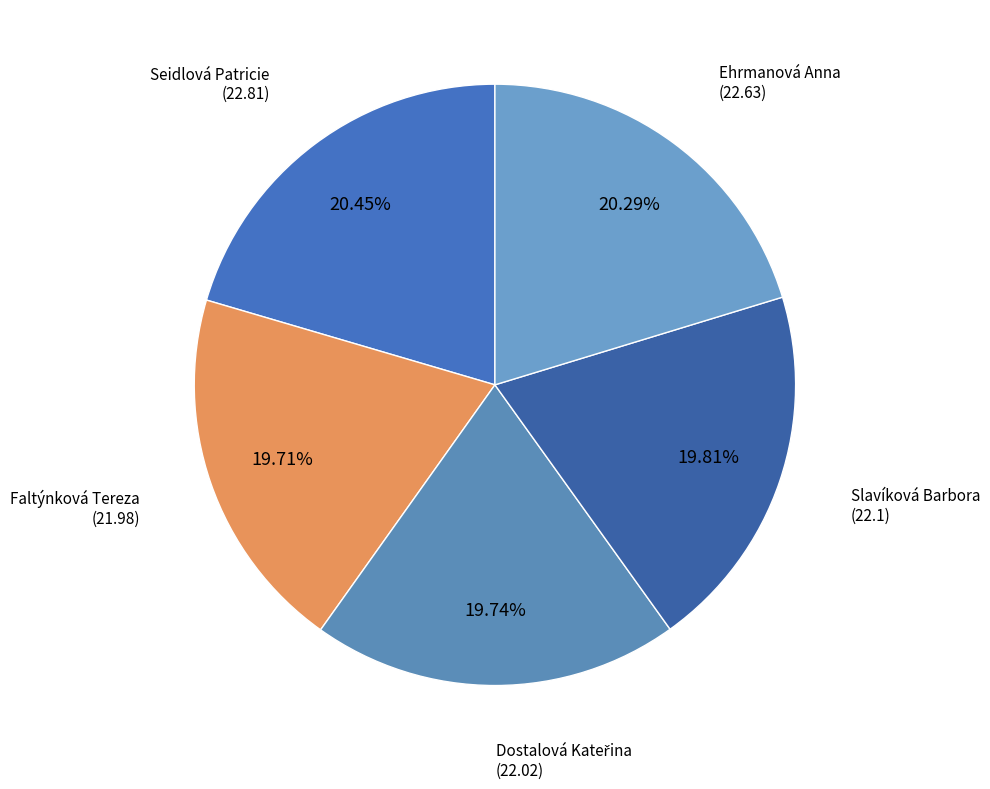

Rank the categories by value from highest to lowest.

Seidlová Patricie, Ehrmanová Anna, Slavíková Barbora, Dostalová Kateřina, Faltýnková Tereza